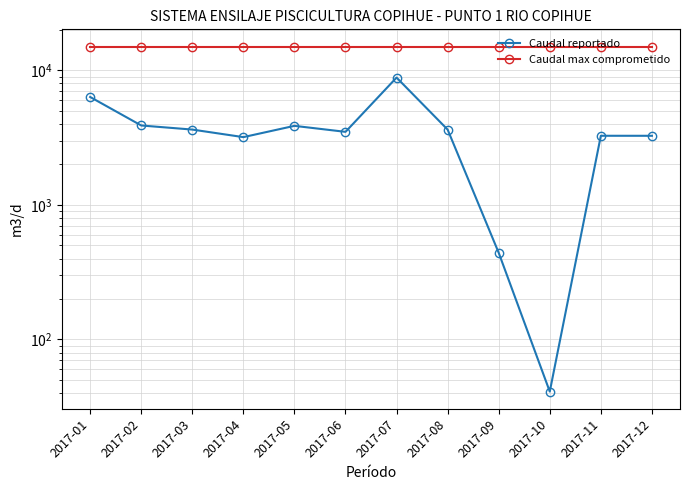

How many lines are shown in the chart?

2